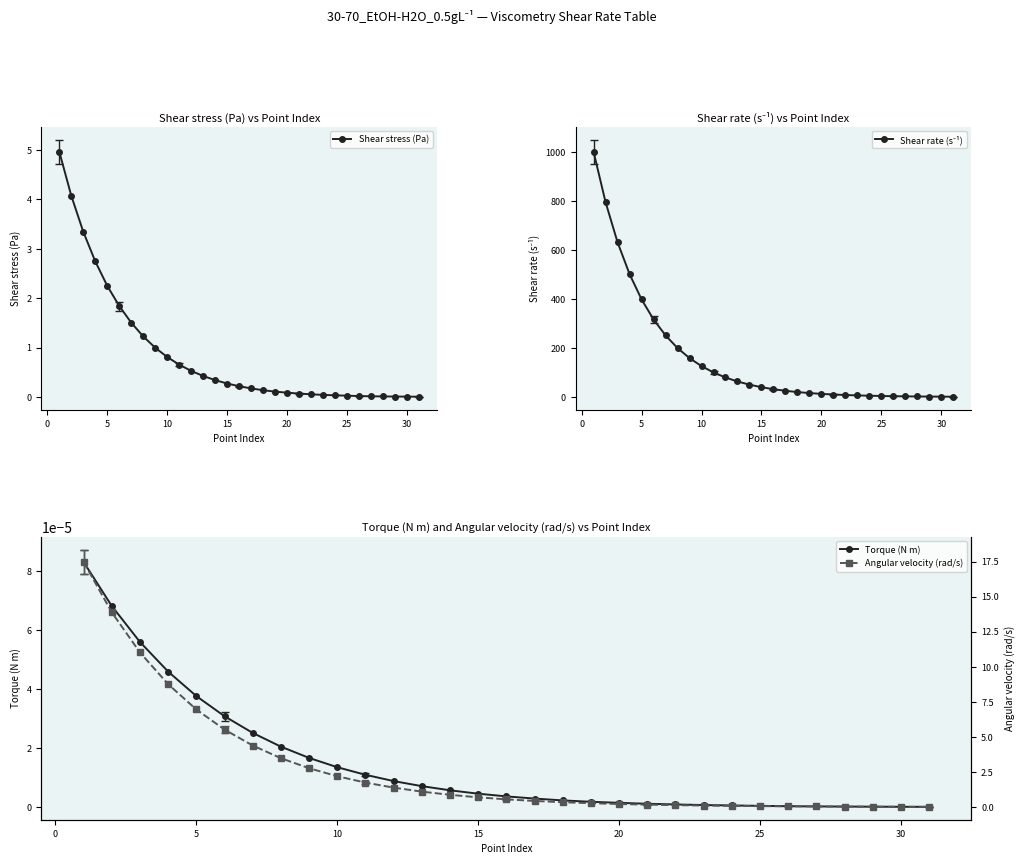

True or false: Shear stress (Pa) and Angular velocity (rad/s) cross at least once.

False